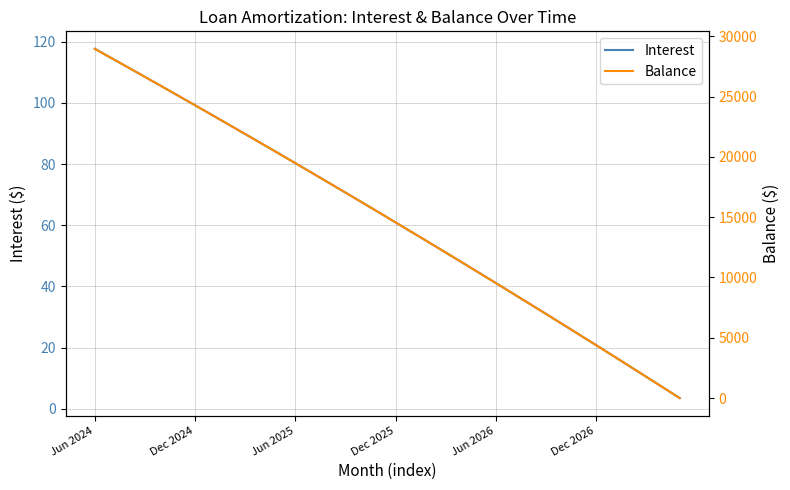

True or false: Balance has a value of 1644.8 at 32.

False